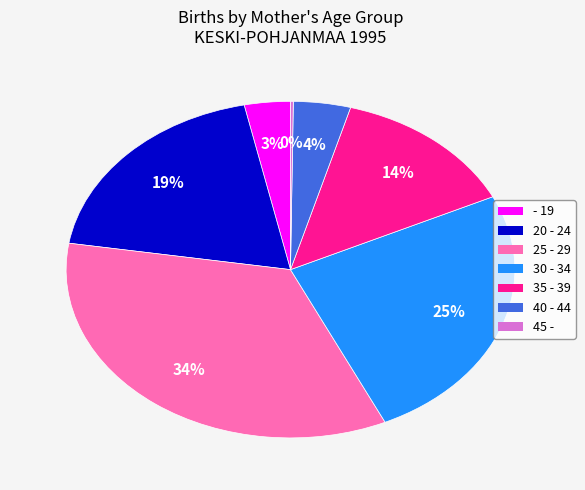

To the nearest percent, what percentage of the pie is 40 - 44?

4%